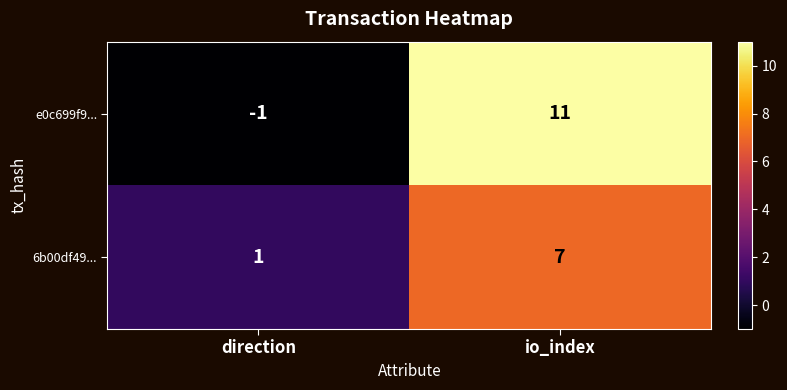

Is the value of e0c699f9... at io_index greater than the value of 6b00df49... at io_index?

Yes